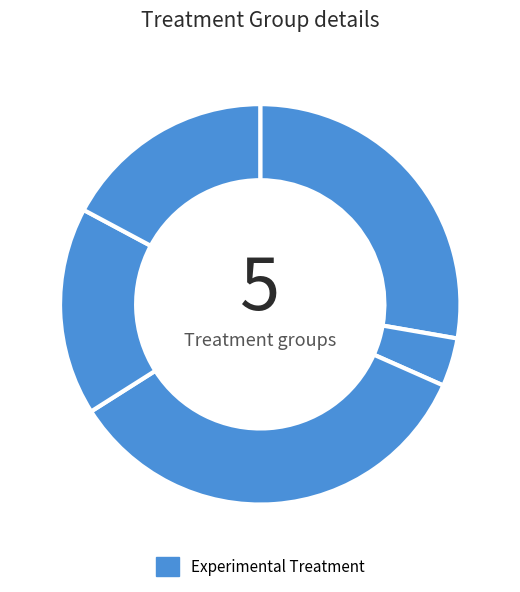

Count the number of slices in the pie.

5